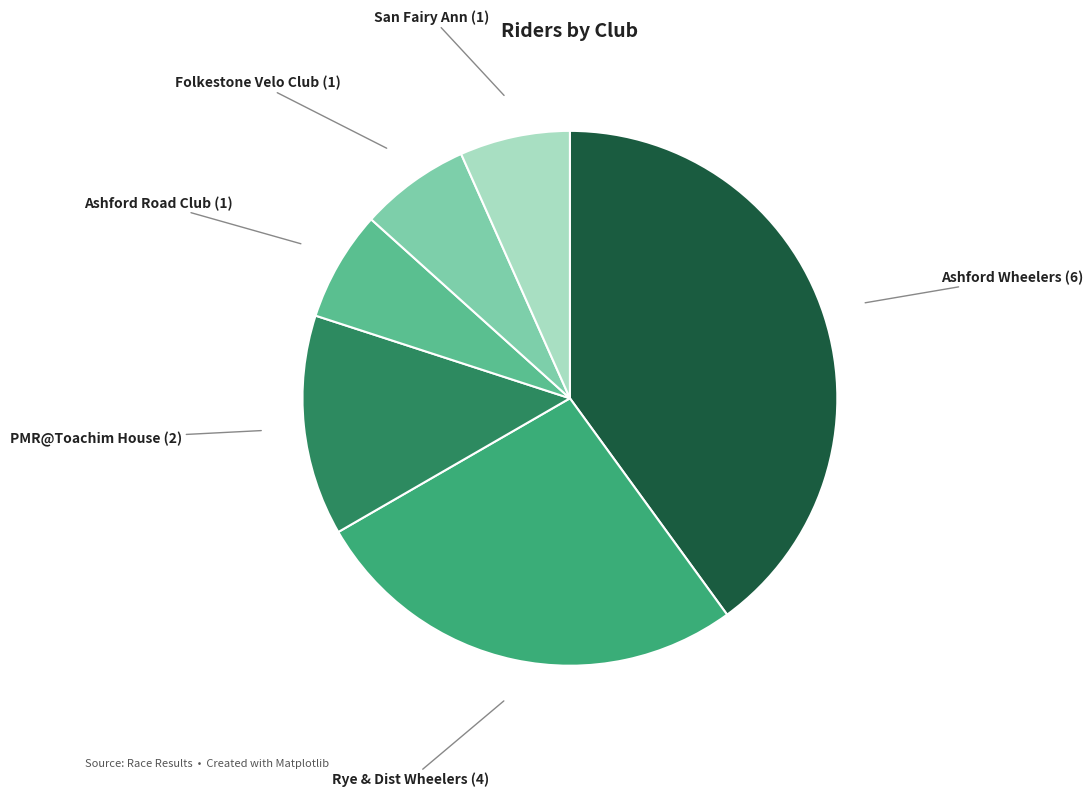

Is the sum of Ashford Wheelers and Ashford Road Club greater than half?

No